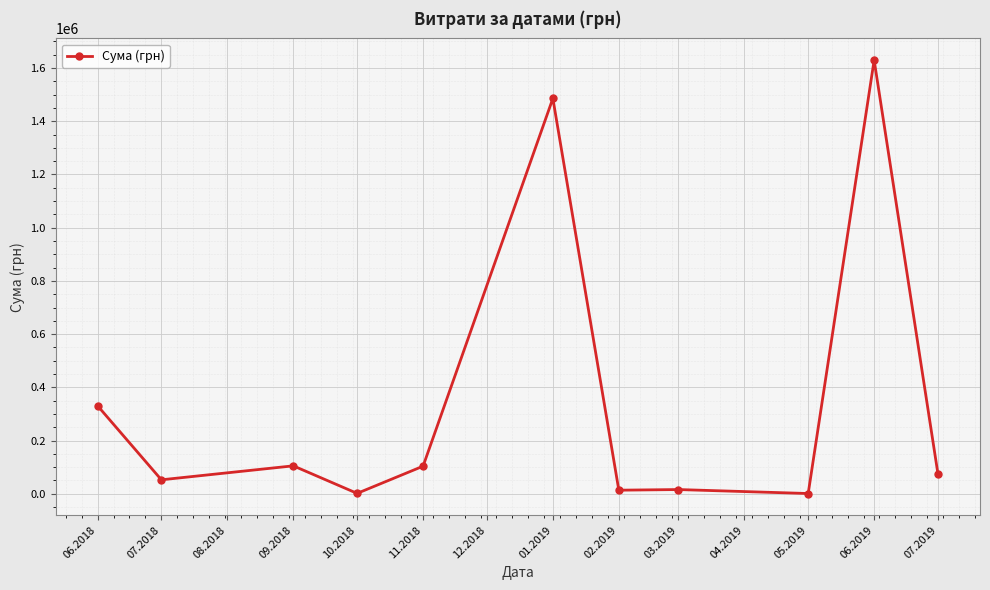

What is the change in value from 07.2018 to 02.2019?

-39023.8